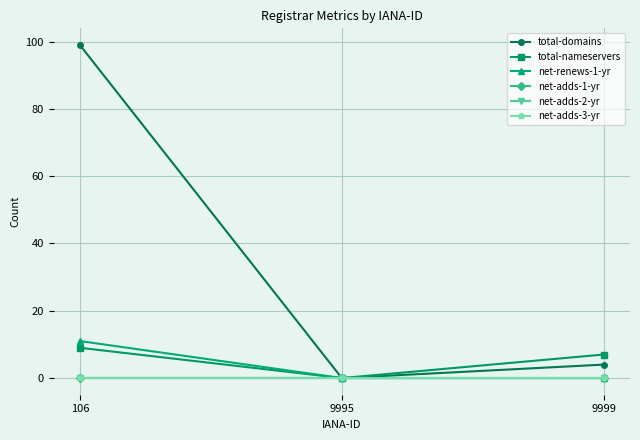

How many categories are shown in the chart?

3